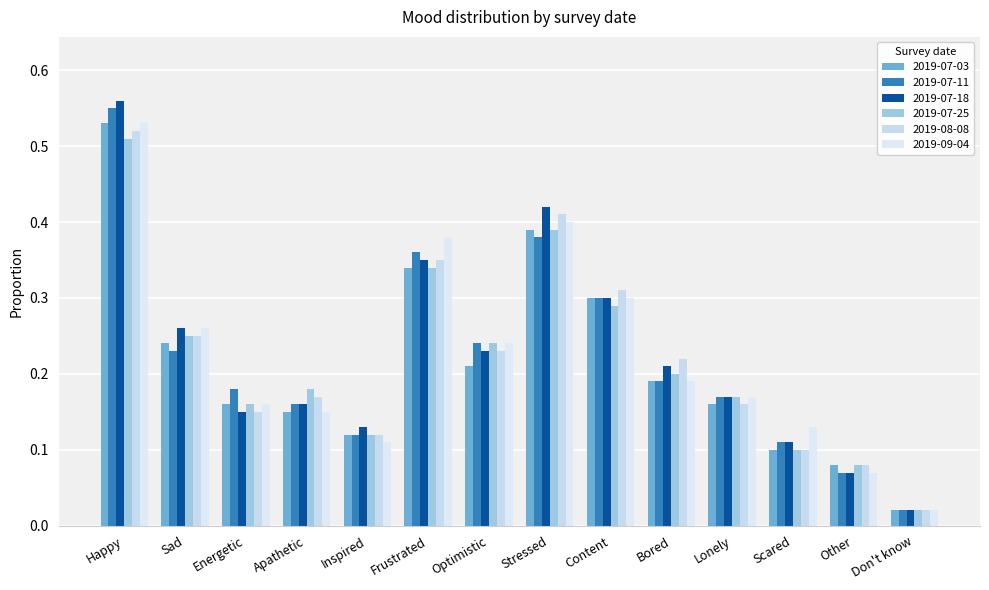

At which category does the chart reach its peak across all series?

Happy